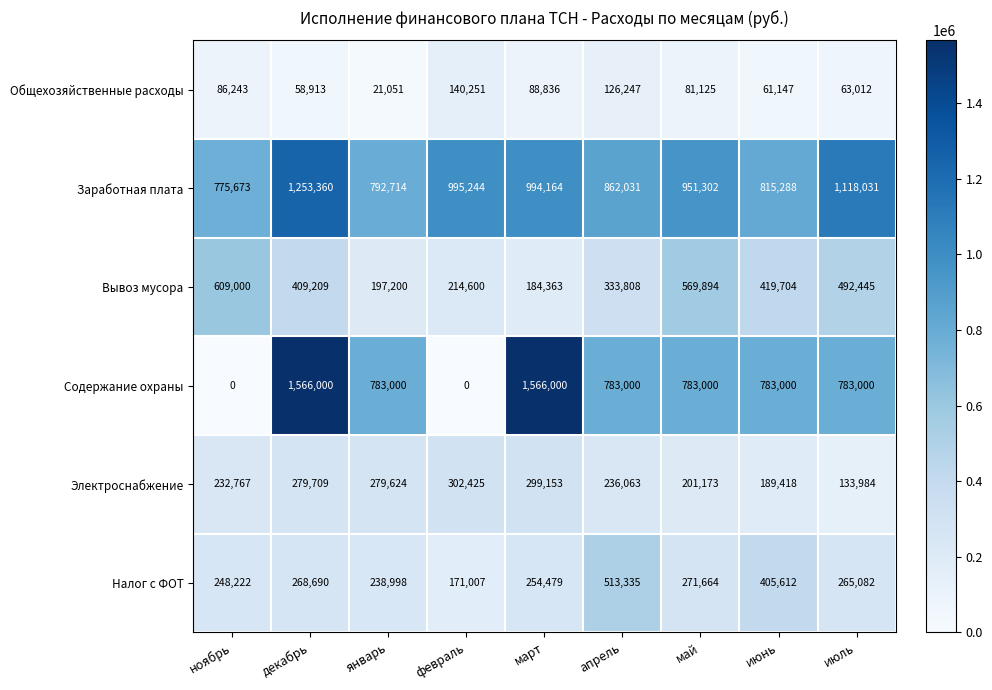

List the series in order of their peak value, lowest first.

Общехозяйственные расходы, Электроснабжение, Налог с ФОТ, Вывоз мусора, Заработная плата, Содержание охраны